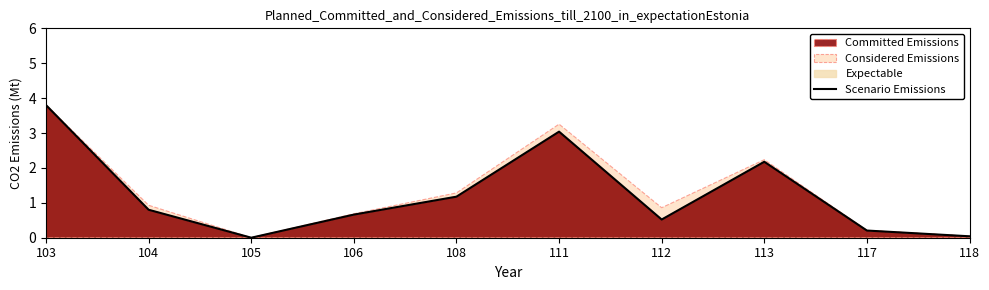

What is the value of the 4th point from the left?

0.7